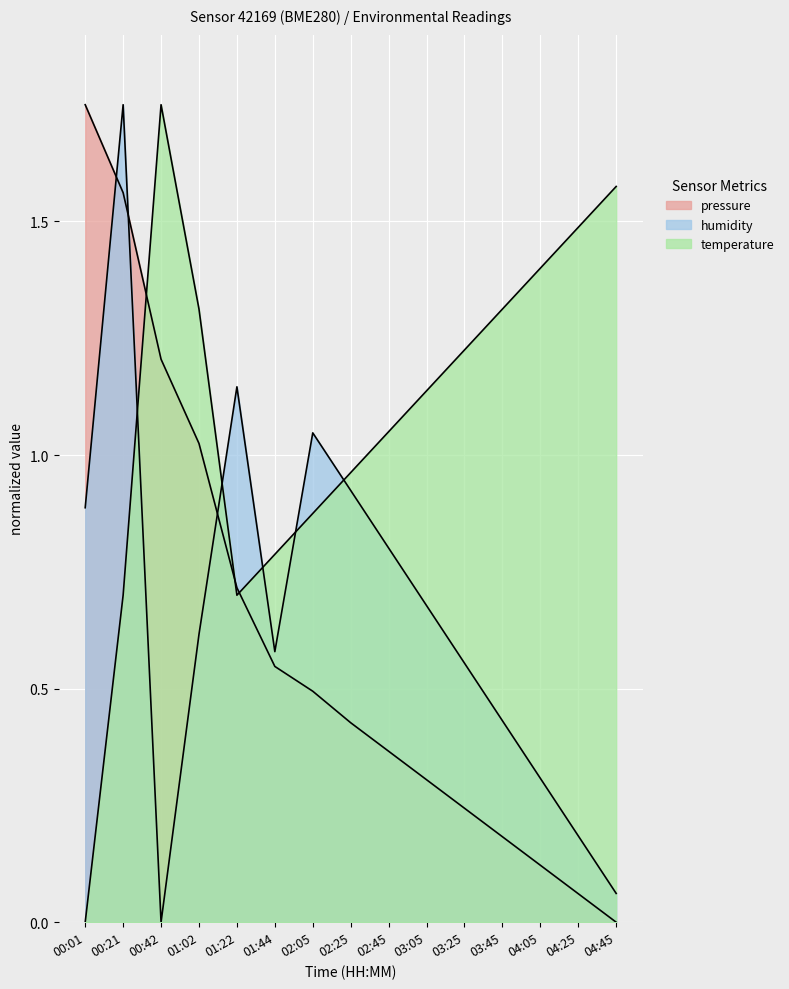

Which category has the highest value in the humidity series?

00:21